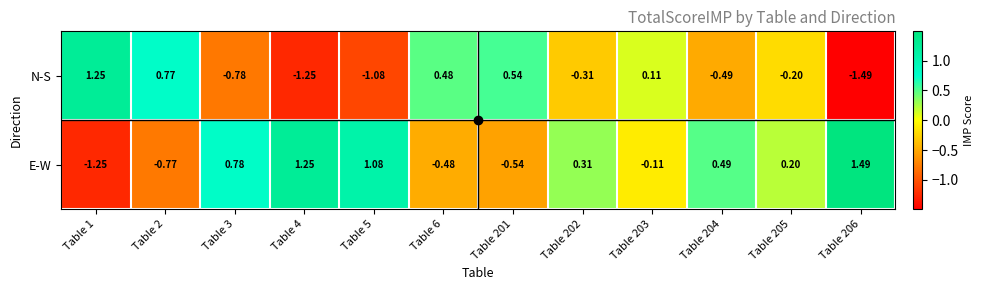

How many distinct data groups are displayed?

2